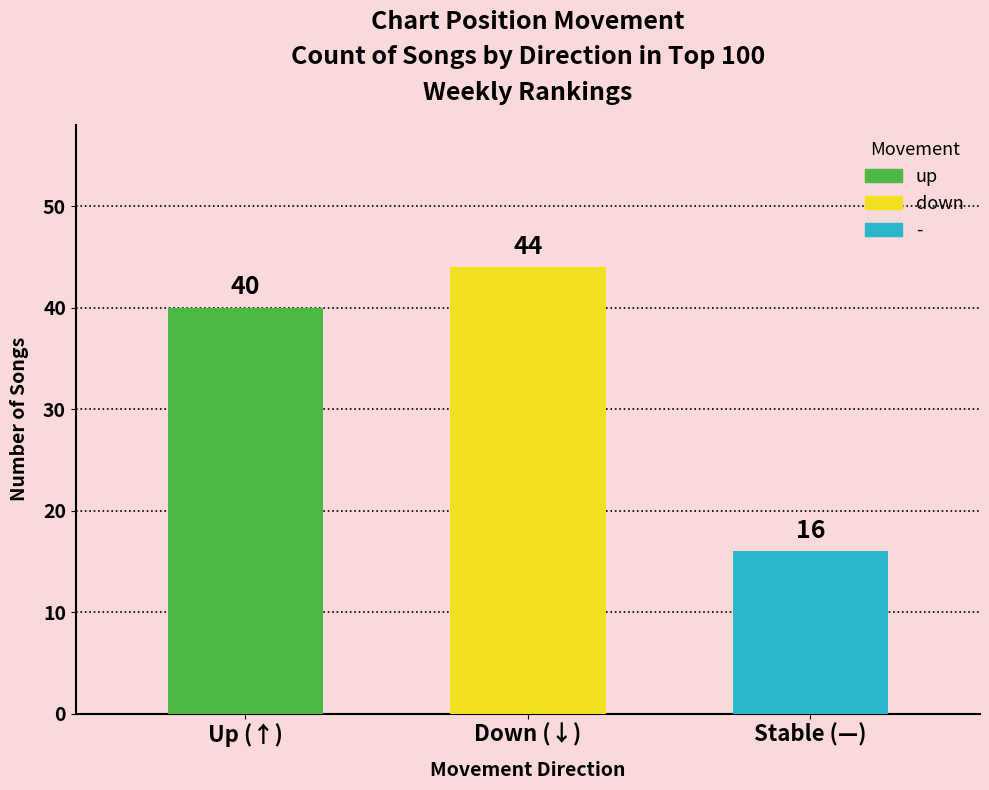

Are the bars grouped side by side (vs. stacked)?

Yes